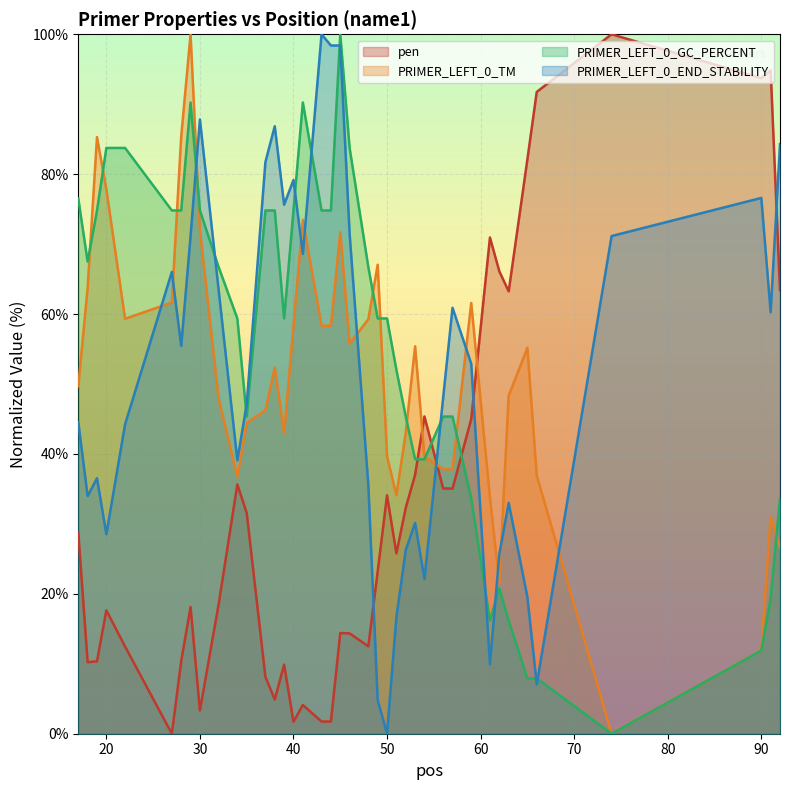

What is the difference between the second highest and second lowest values in the PRIMER_LEFT_0_GC_PERCENT series?

82.3